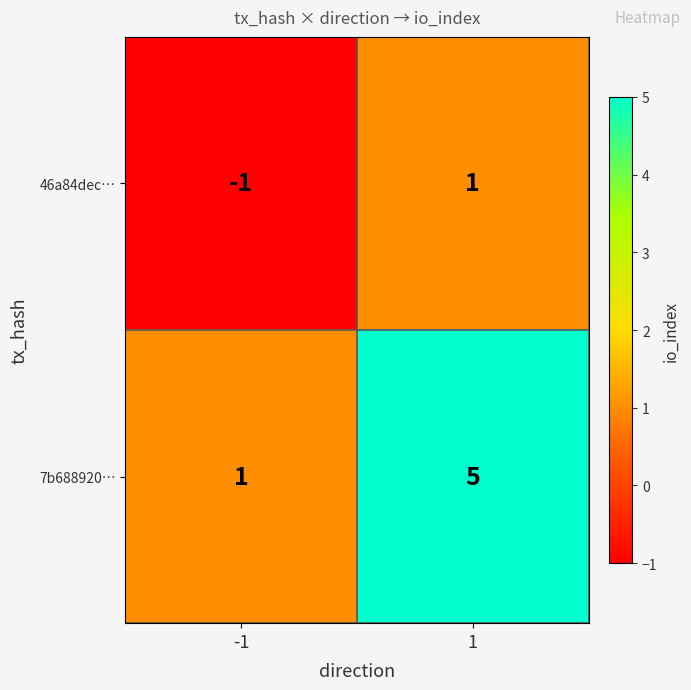

Reading left to right, transcribe all the data shown in this chart.

46a84dec…: -1=-1	1=1
7b688920…: -1=1	1=5